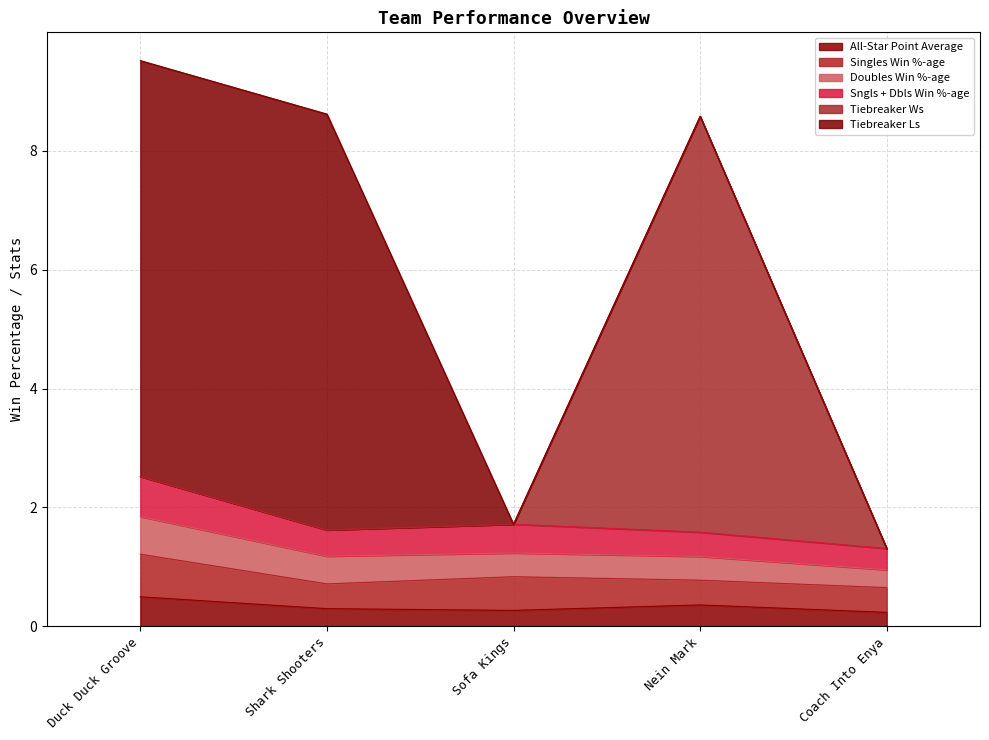

What value does the All-Star Point Average series have at Nein Mark?

0.4